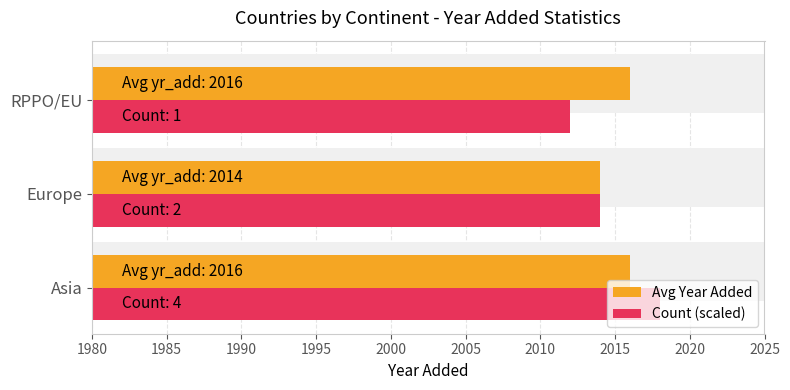

The value of Count (scaled) at Asia is 1149. True or false?

False